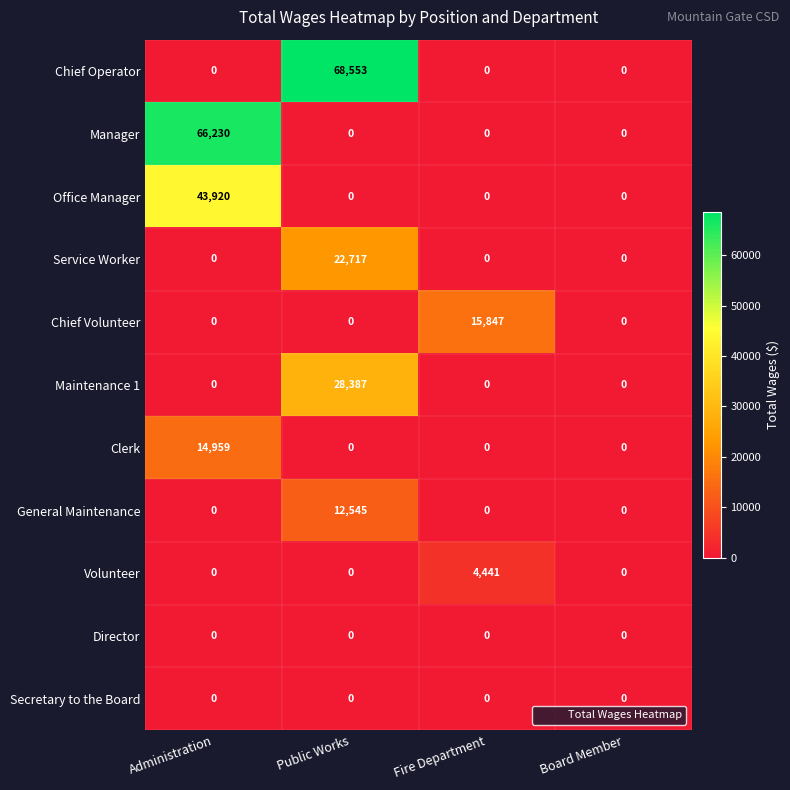

How many Service Worker values are between 0 and 22717?

4